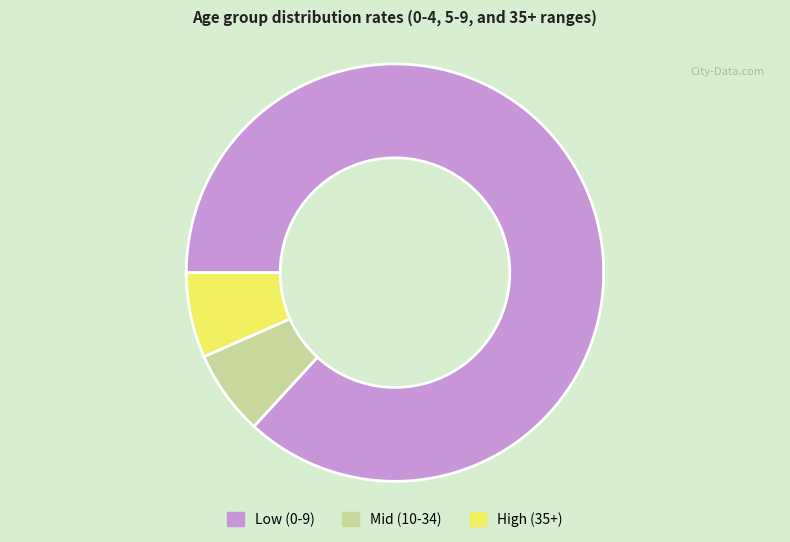

Is the sum of Mid (10-34) and Low (0-9) greater than half?

Yes